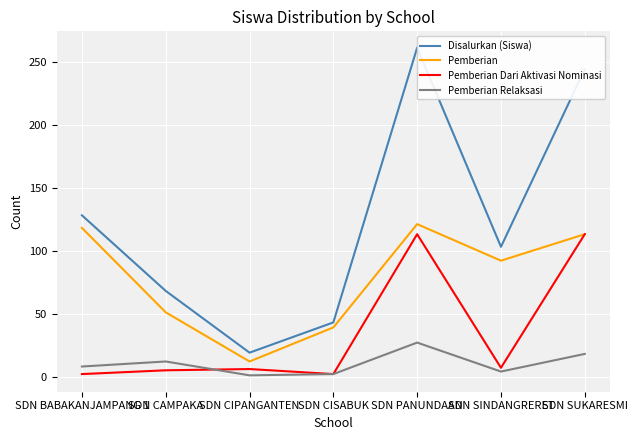

What position from the left is SDN SUKARESMI?

7